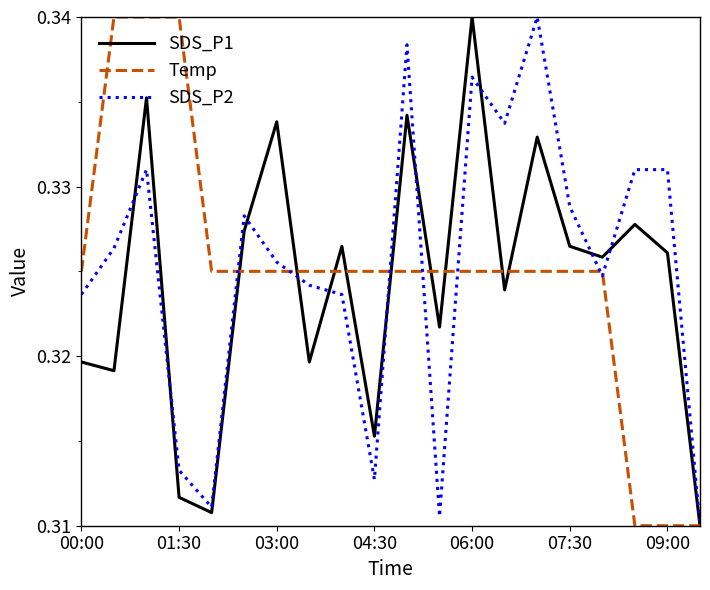

List the series in order of their peak value, highest first.

SDS_P1, Temp, SDS_P2